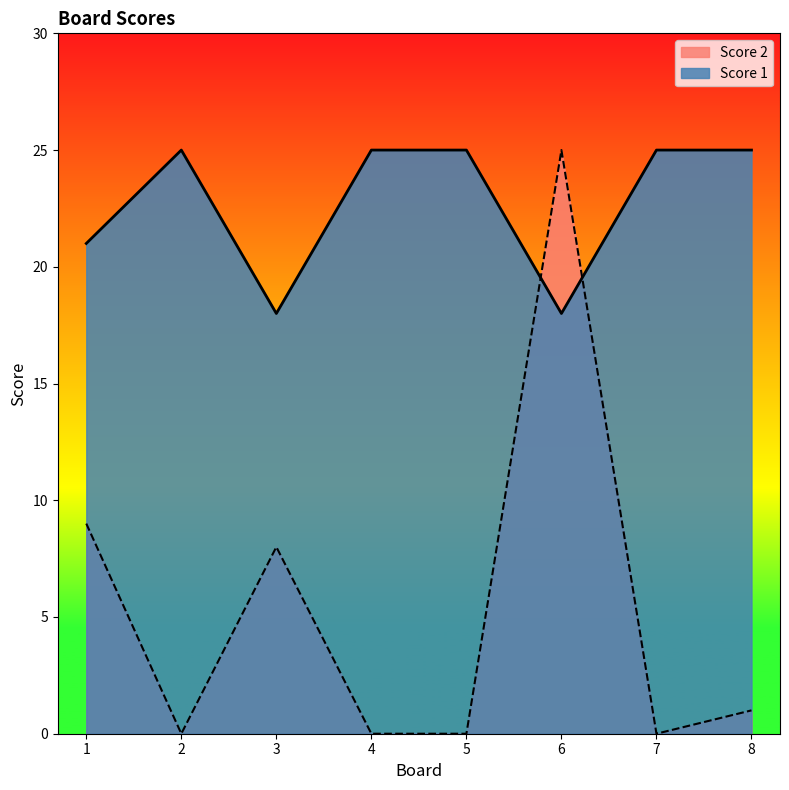

True or false: Score 1 has more than 0 points higher than both neighbors.

True